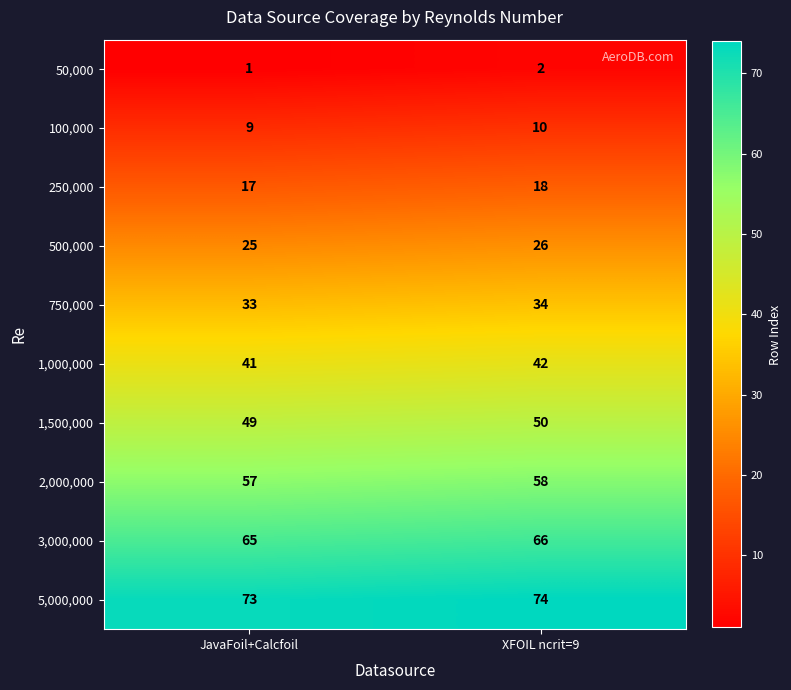

What is the spread (max minus min) of values at JavaFoil+Calcfoil?

72